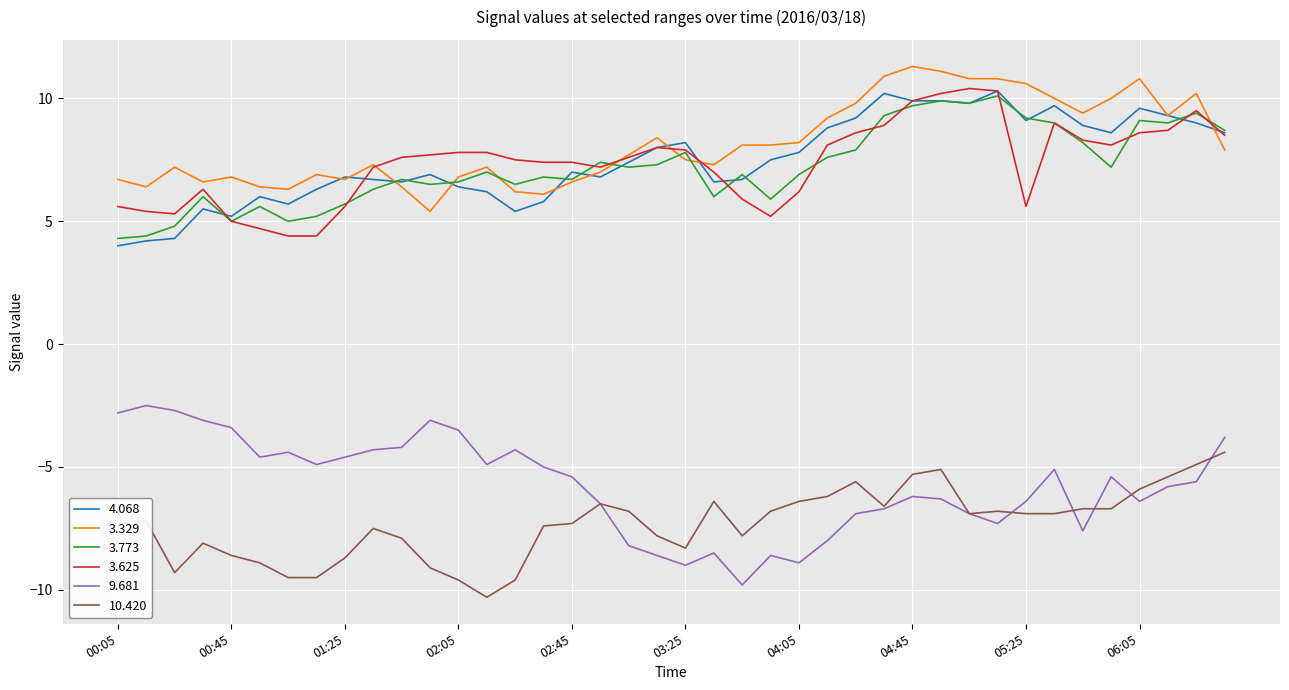

What is the minimum value shown in the chart?

-10.3